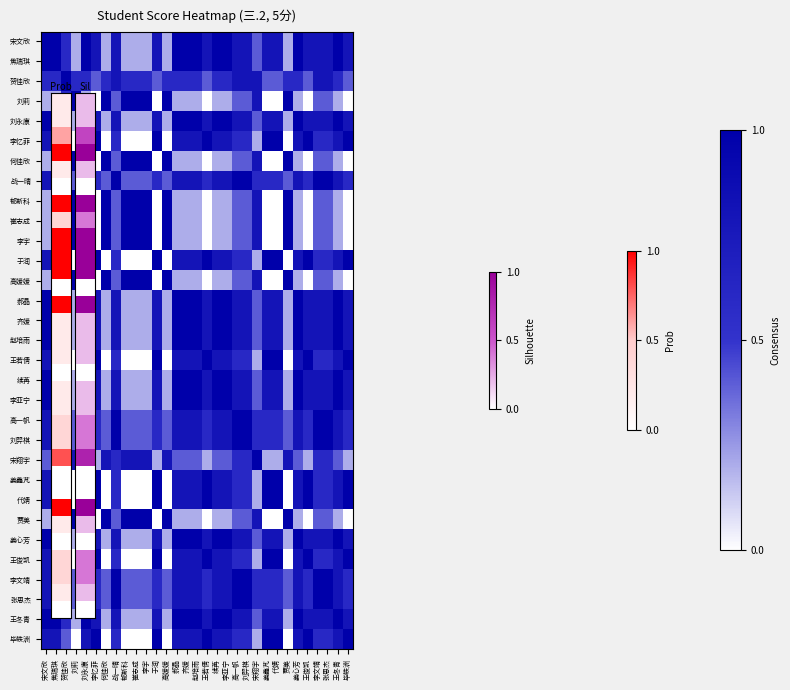

What is the spread (max minus min) of values at 于润?

1.0